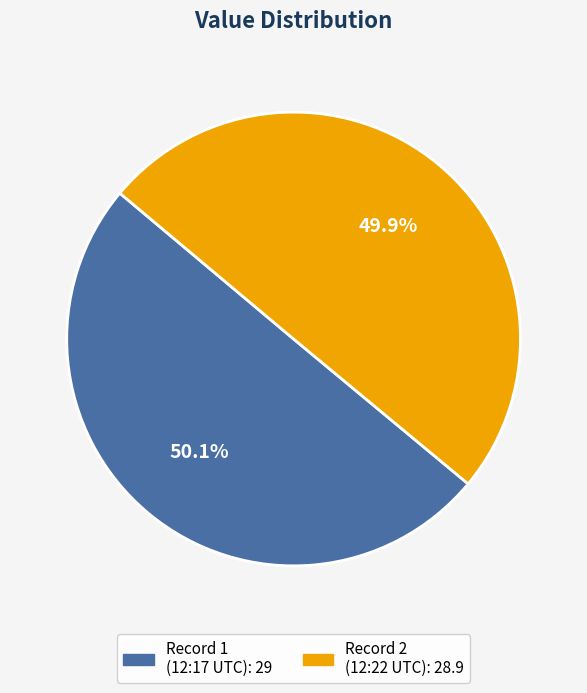

How many segments does this pie chart have?

2